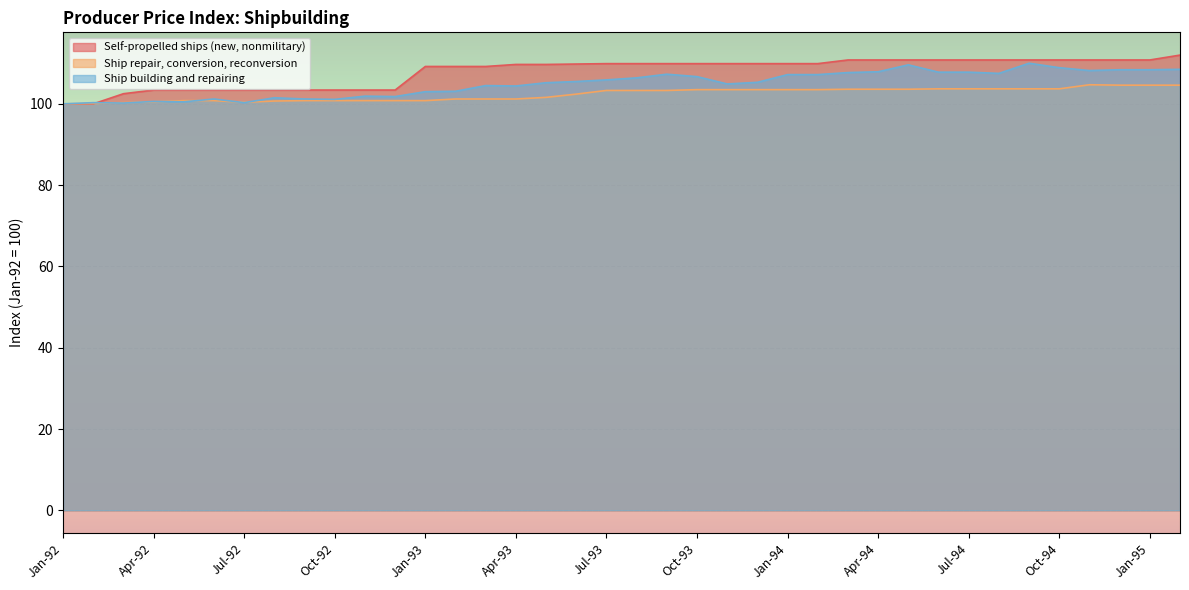

What are all the series names shown in the legend?

Self-propelled ships (new, nonmilitary), Ship repair, conversion, reconversion, Ship building and repairing